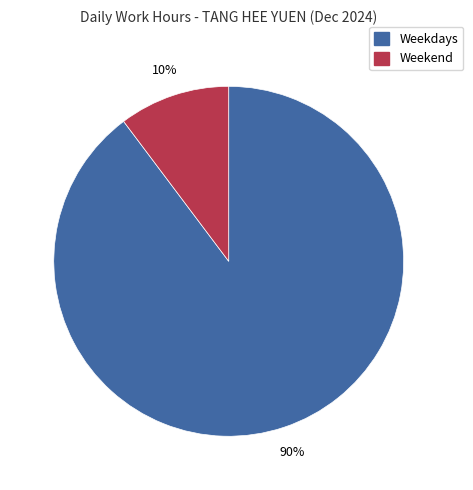

Does any single category account for the majority?

Yes